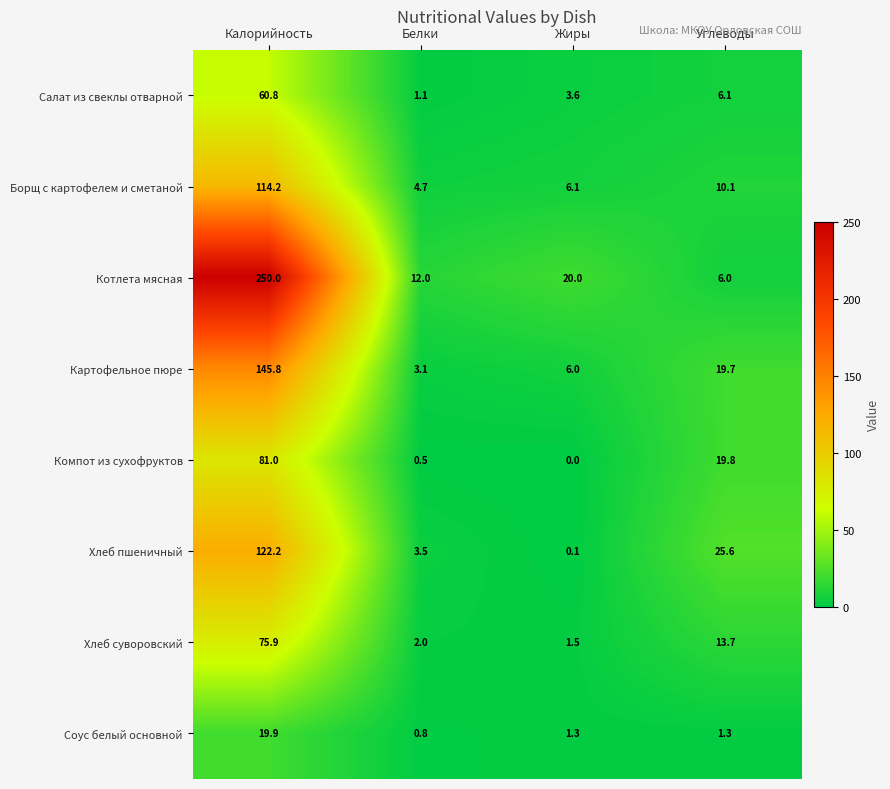

At which category does the chart reach its peak across all series?

Калорийность